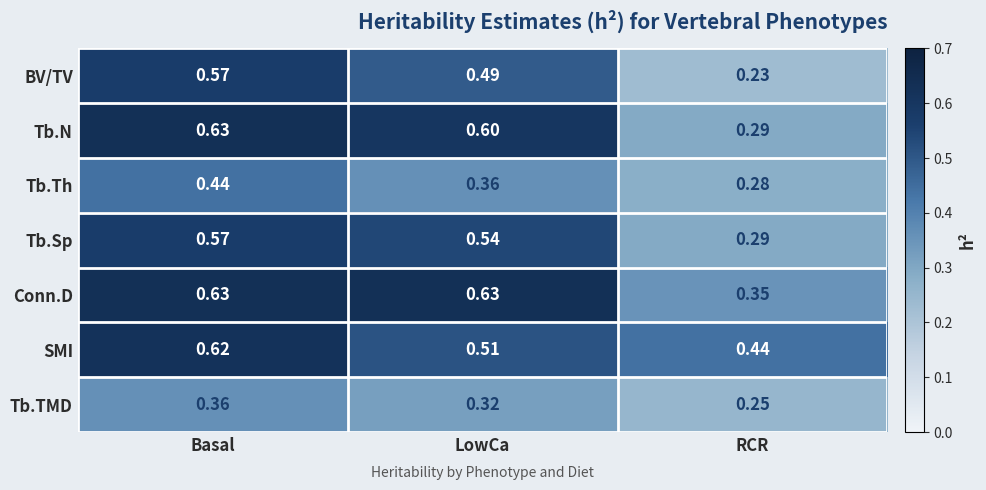

Is the value of Tb.TMD at RCR greater than the value of SMI at LowCa?

No